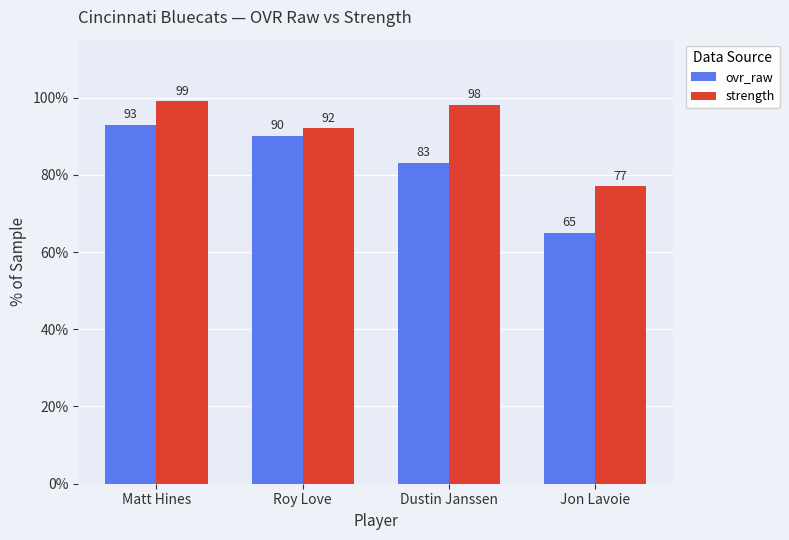

Reading right to left, transcribe all the data shown in this chart.

ovr_raw: Jon Lavoie=65	Dustin Janssen=83	Roy Love=90	Matt Hines=93
strength: Jon Lavoie=77	Dustin Janssen=98	Roy Love=92	Matt Hines=99